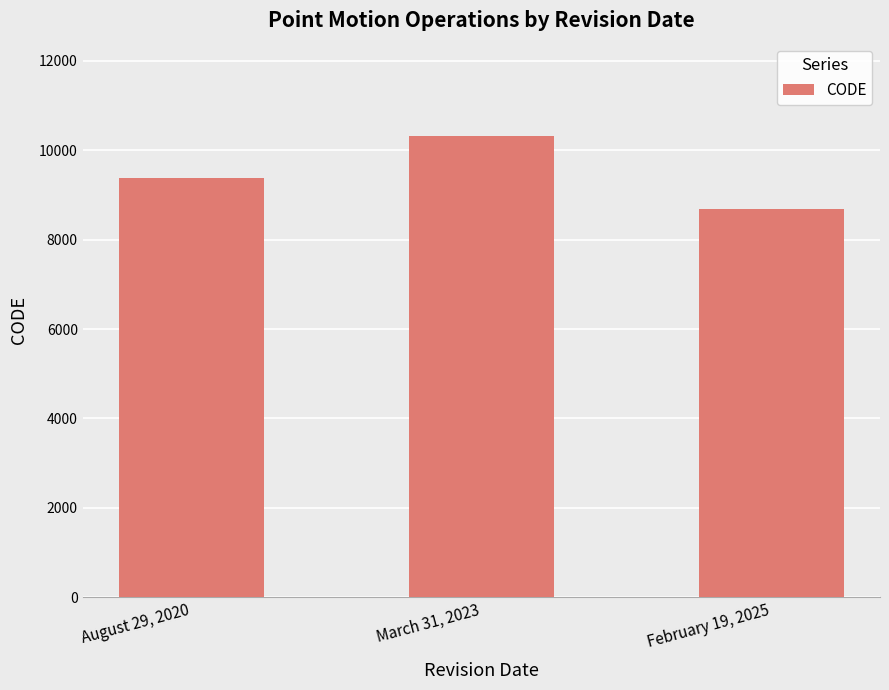

Read the value at March 31, 2023, to the nearest 100.

10300